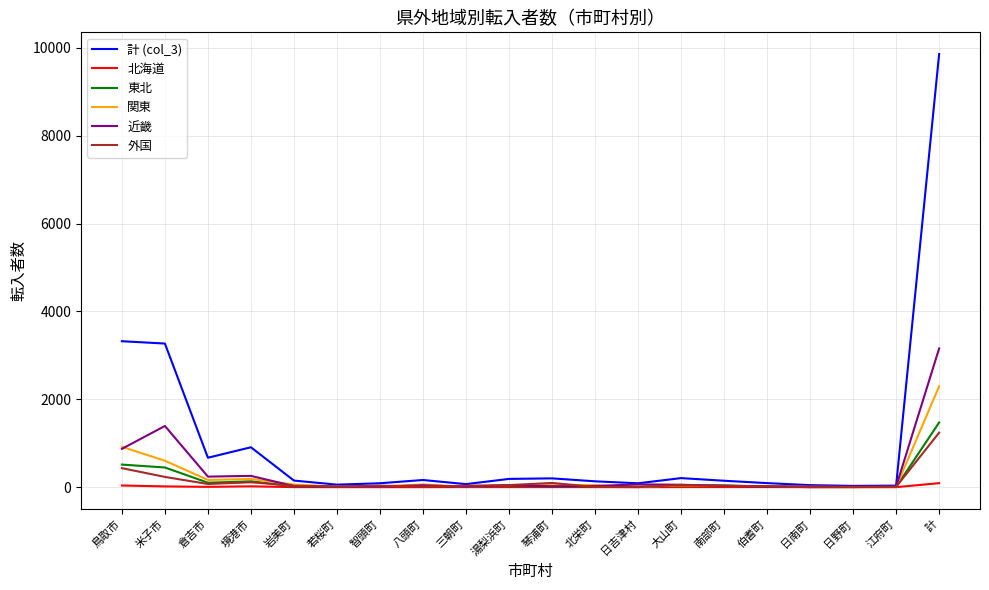

What is the difference between the maximum and minimum values in the 東北 series?

1469